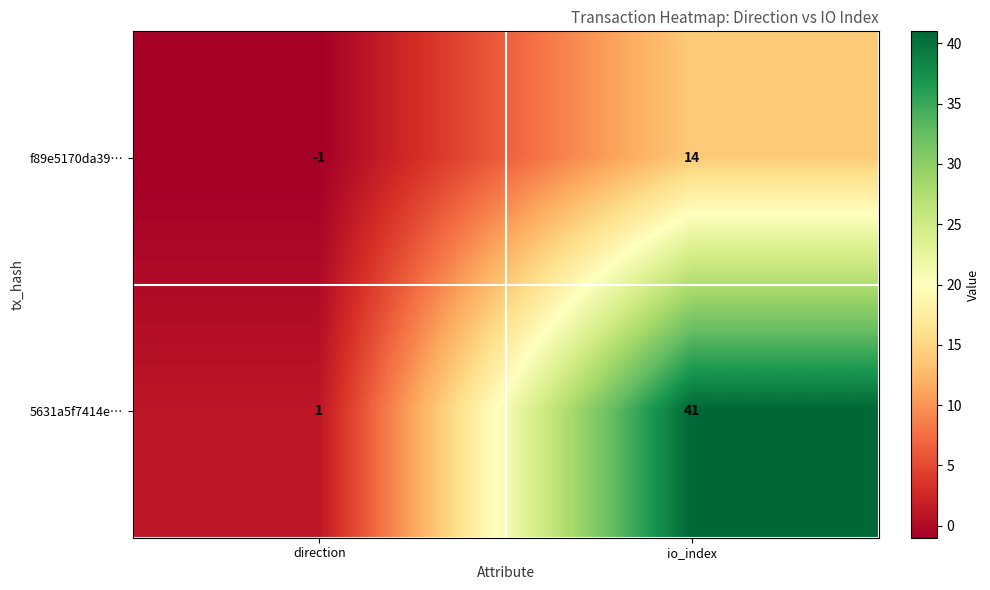

What is the spread (max minus min) of values at direction?

2